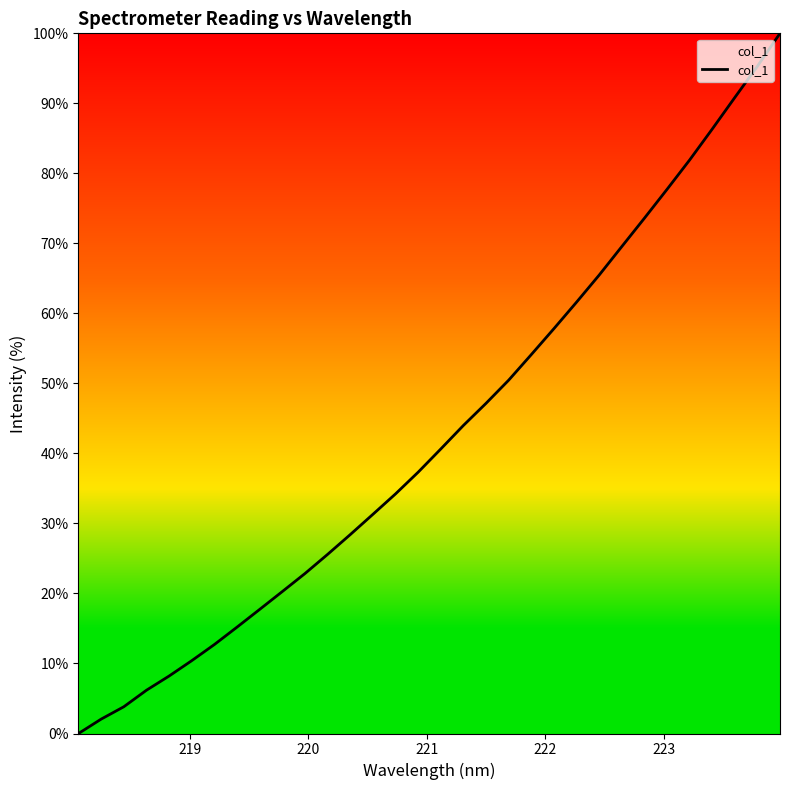

What is the difference between the maximum and minimum values?

100.0